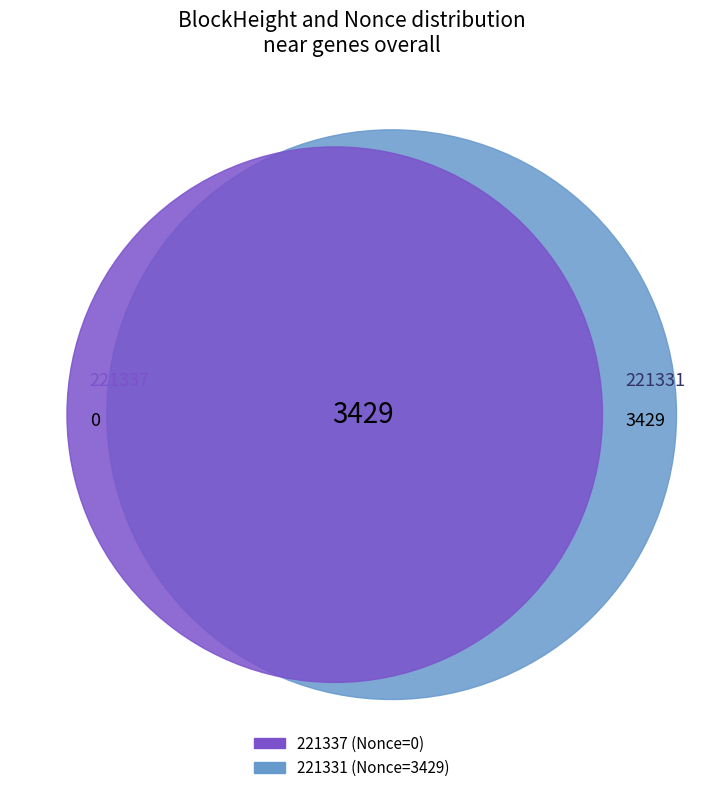

What is the majority slice?

221331